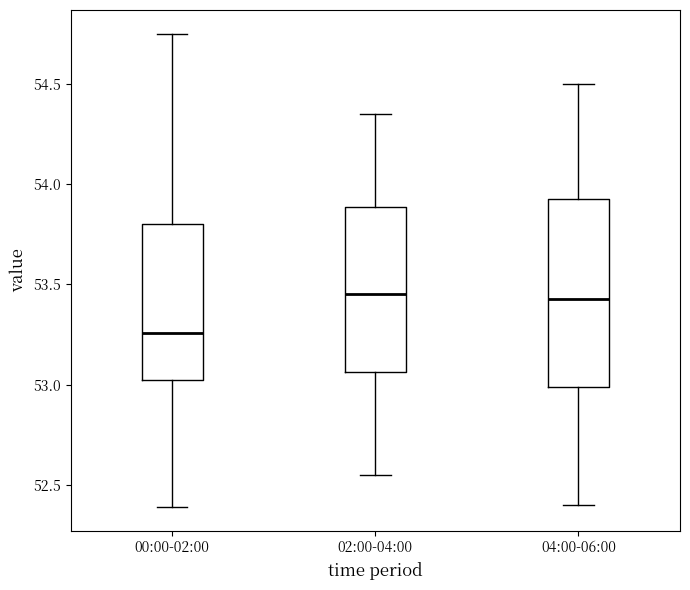

Reading left to right, read every box against the y-axis: the position of its median line, the range the box covers, and the ends of its whiskers. The values are not printed on the chart, so give them approximately, as read against the axis.

00:00-02:00: median 53.25, box 53.05 to 53.80, whiskers 52.40 to 54.75
02:00-04:00: median 53.45, box 53.05 to 53.90, whiskers 52.55 to 54.35
04:00-06:00: median 53.45, box 53.00 to 53.95, whiskers 52.40 to 54.50